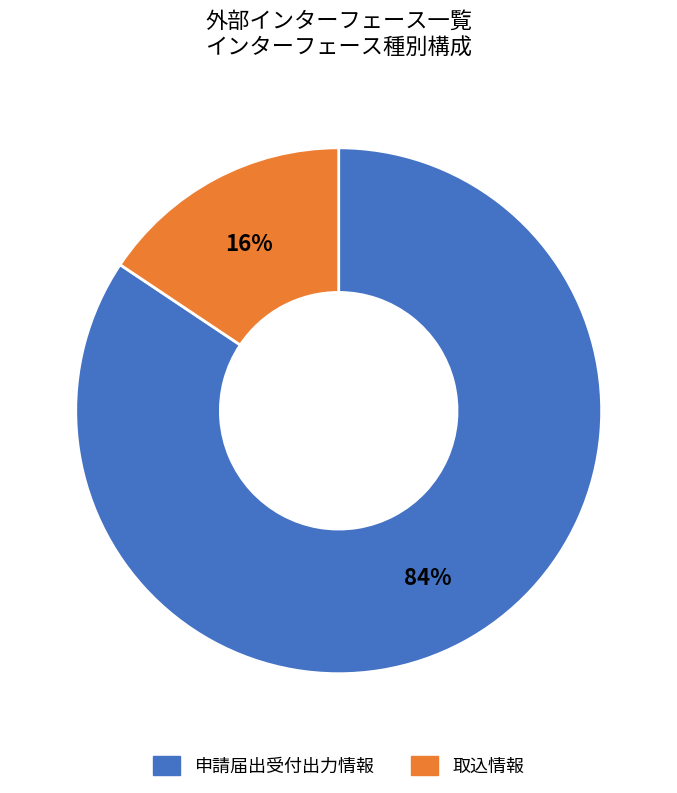

To the nearest percent, what is the average slice percentage?

50%